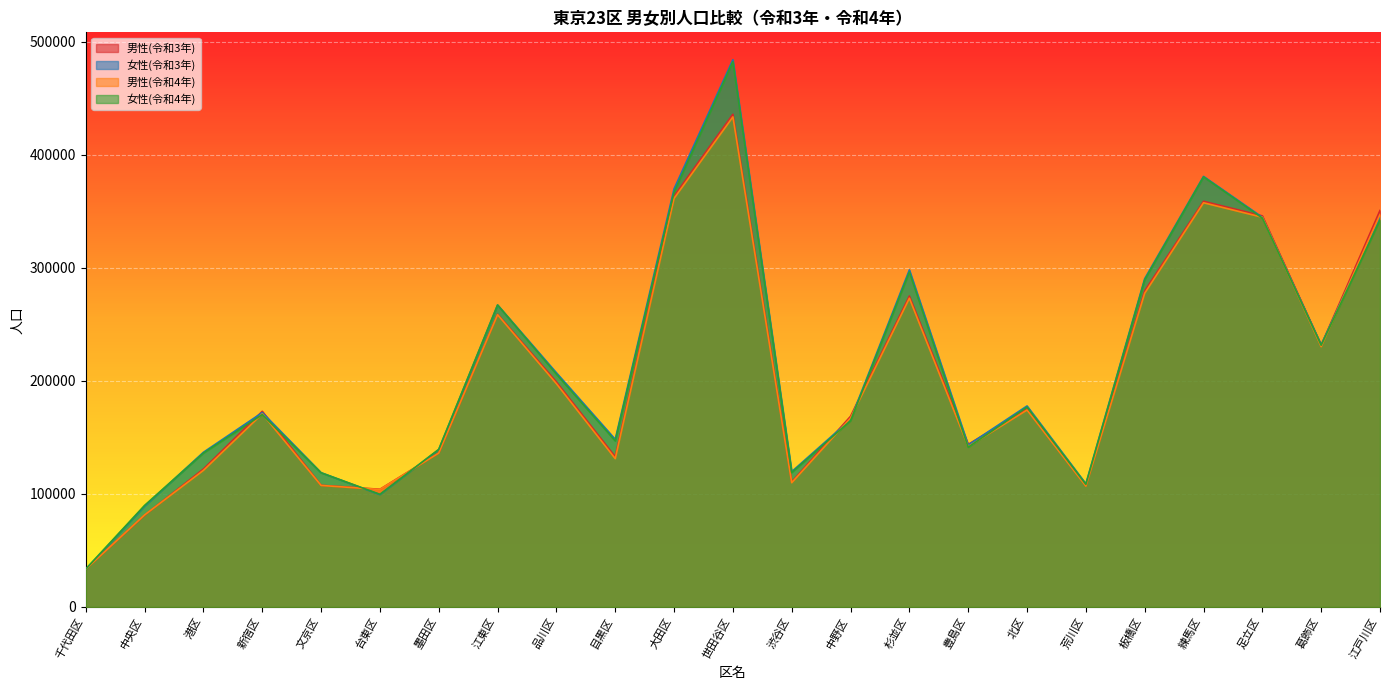

True or false: 女性(令和3年) has more than 1 points higher than both neighbors.

True